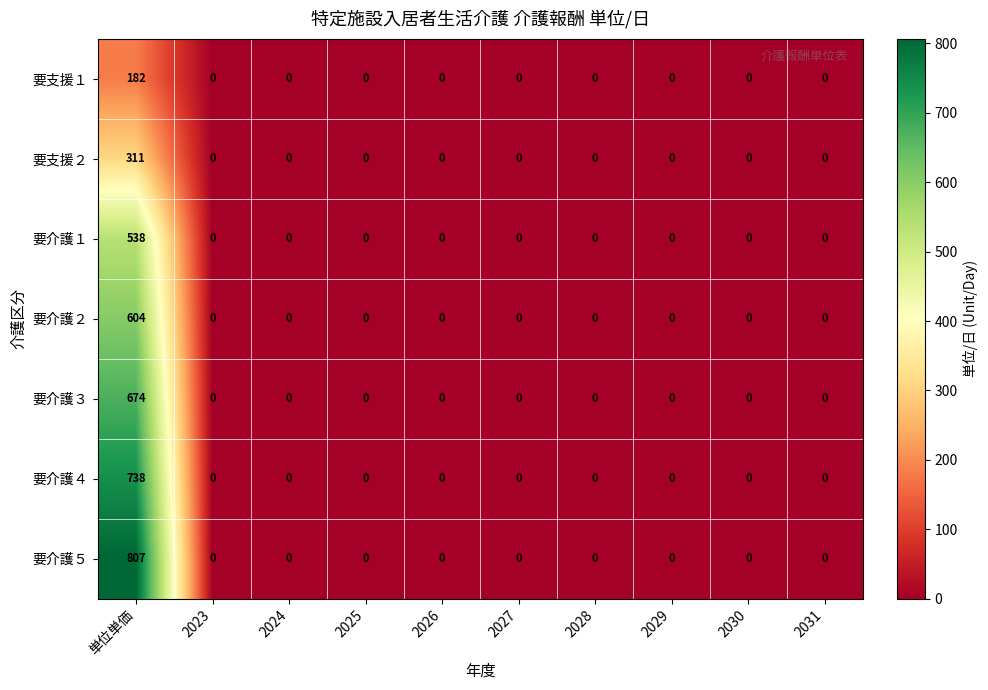

True or false: 要介護１ has a value of 0 at 2030.

True